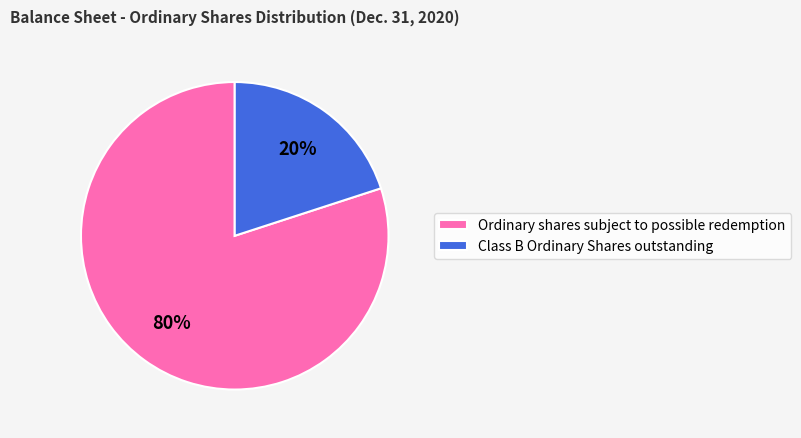

To the nearest percent, what is the difference between the largest and smallest slice percentages?

60%